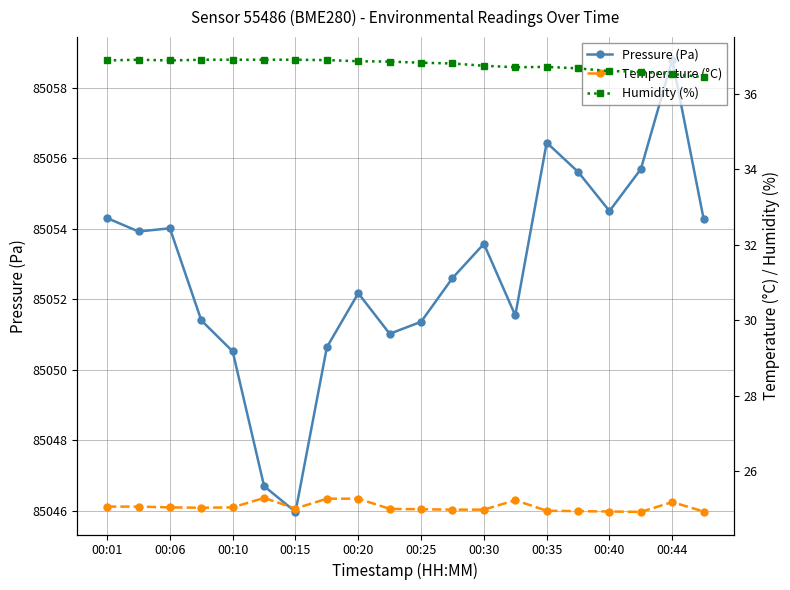

At how many categories does at least one series exceed 68038?

20